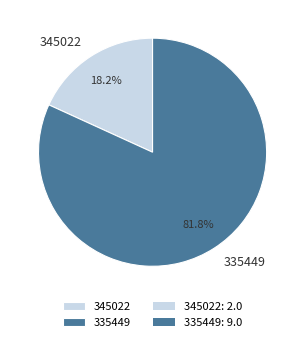

How many segments does this pie chart have?

2